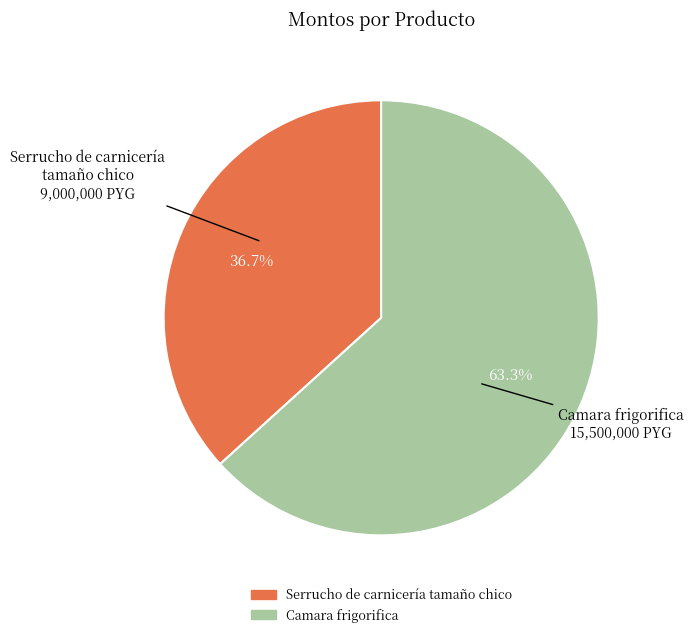

Approximately how many times larger is the value at Camara frigorifica compared to Serrucho de carnicería tamaño chico?

1.7